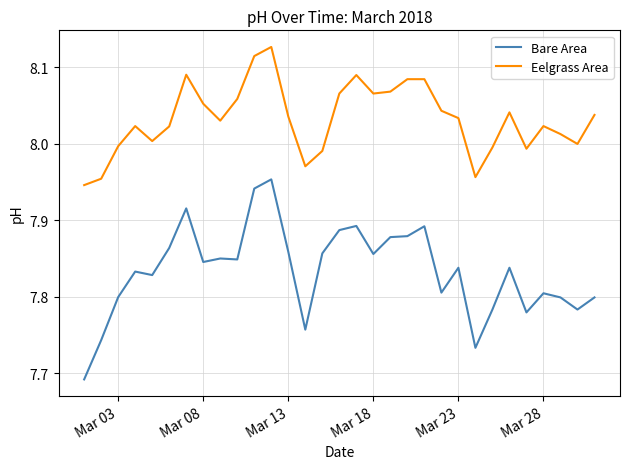

Rank the series by their maximum value, from lowest to highest.

Bare Area, Eelgrass Area